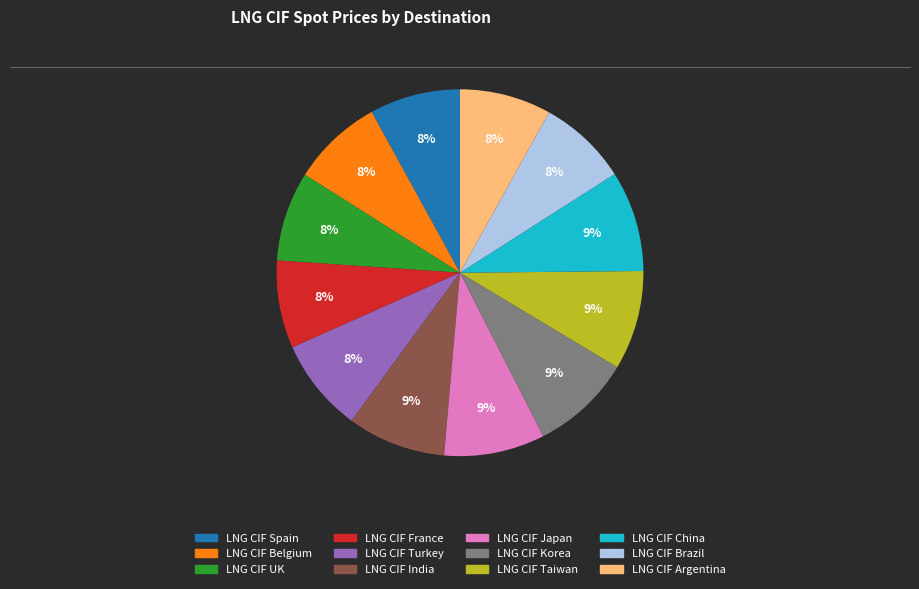

Does LNG CIF India represent more than half of the total?

No